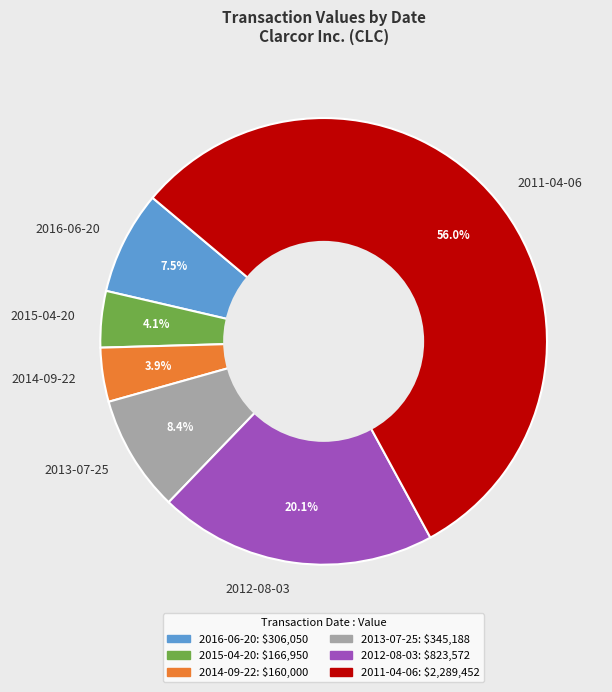

To the nearest percent, what percentage of the pie is 2011-04-06?

56%